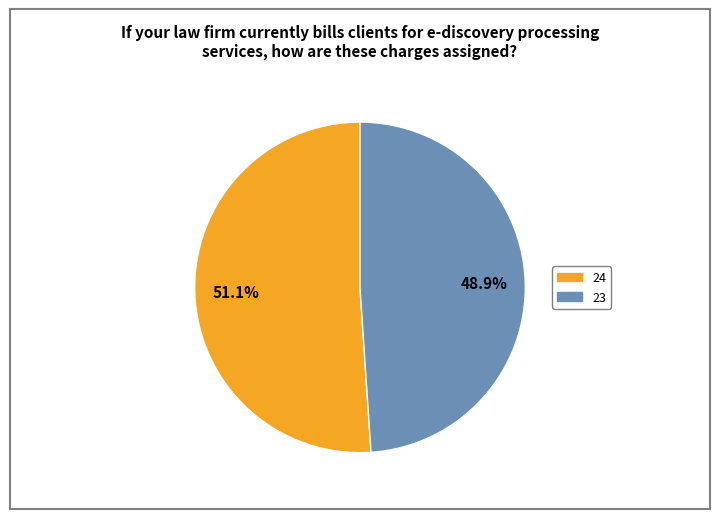

Approximately how many times larger is the value at 24 compared to 23?

1.0